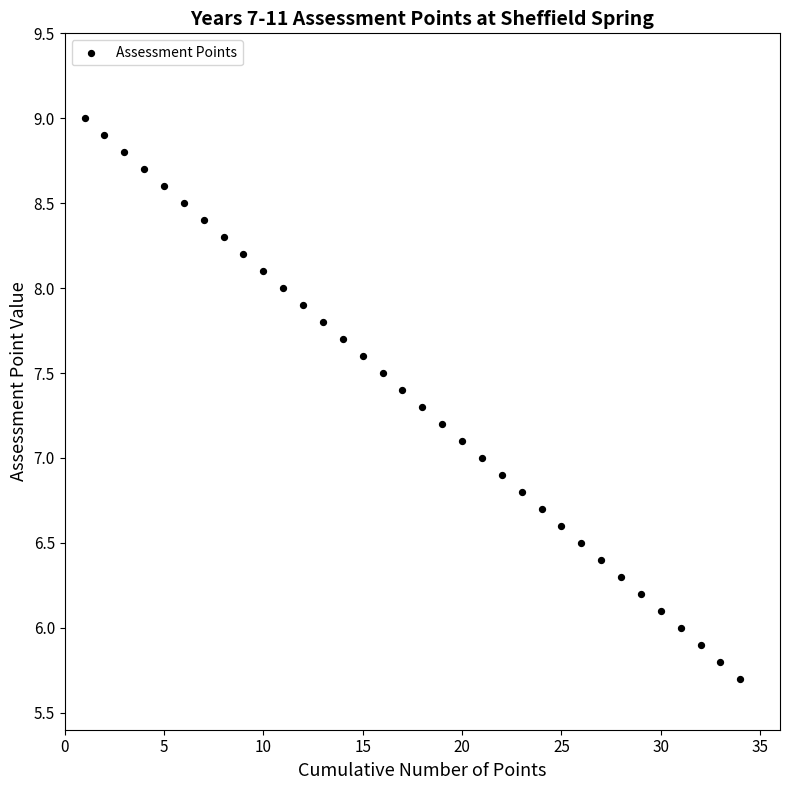

What is the range of Y values (max minus min)?

3.3